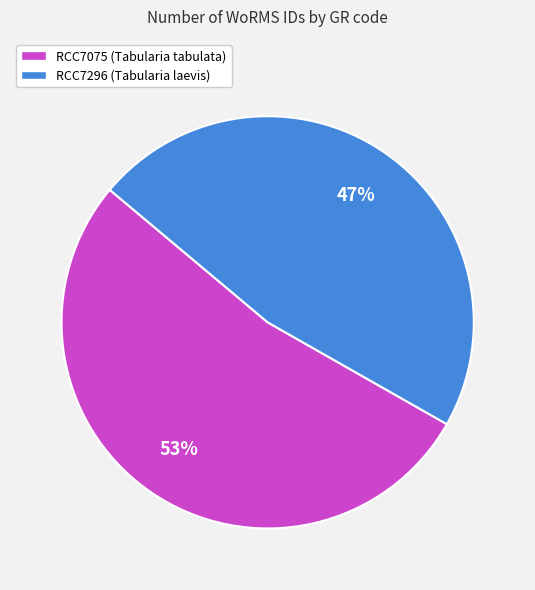

To the nearest percent, what is the difference between the RCC7075 and RCC7296 slice percentages?

6%